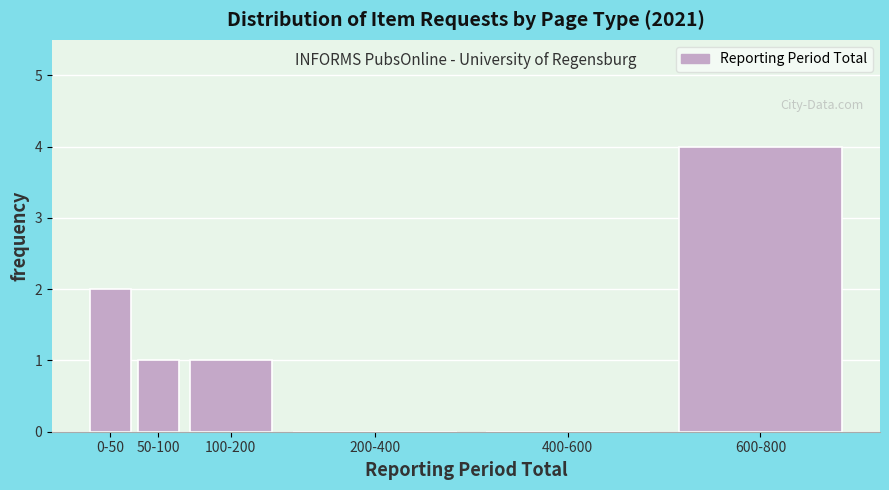

Reading left to right, transcribe all the data shown in this chart.

0-50=2	50-100=1	100-200=1	200-400=0	400-600=0	600-800=4